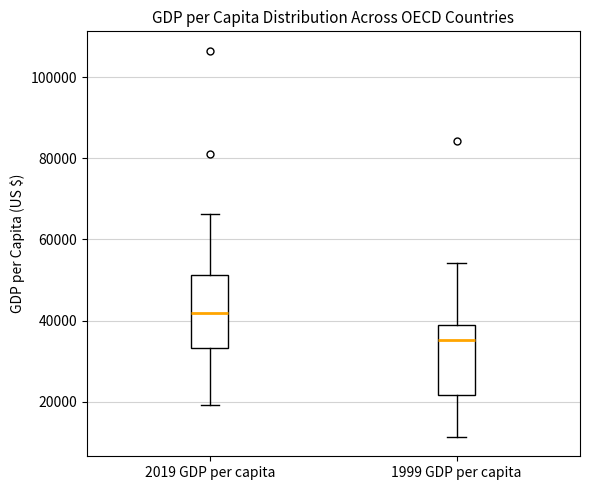

Reading left to right, transcribe this box plot: for each box, give where its median line is, the range the box spans, and where its two whiskers end, as read against the y-axis. The values are not printed on the chart, so give them approximately, as read against the axis.

2019 GDP per capita: median 42000, box 34000 to 52000, whiskers 20000 to 66000
1999 GDP per capita: median 36000, box 22000 to 40000, whiskers 12000 to 54000